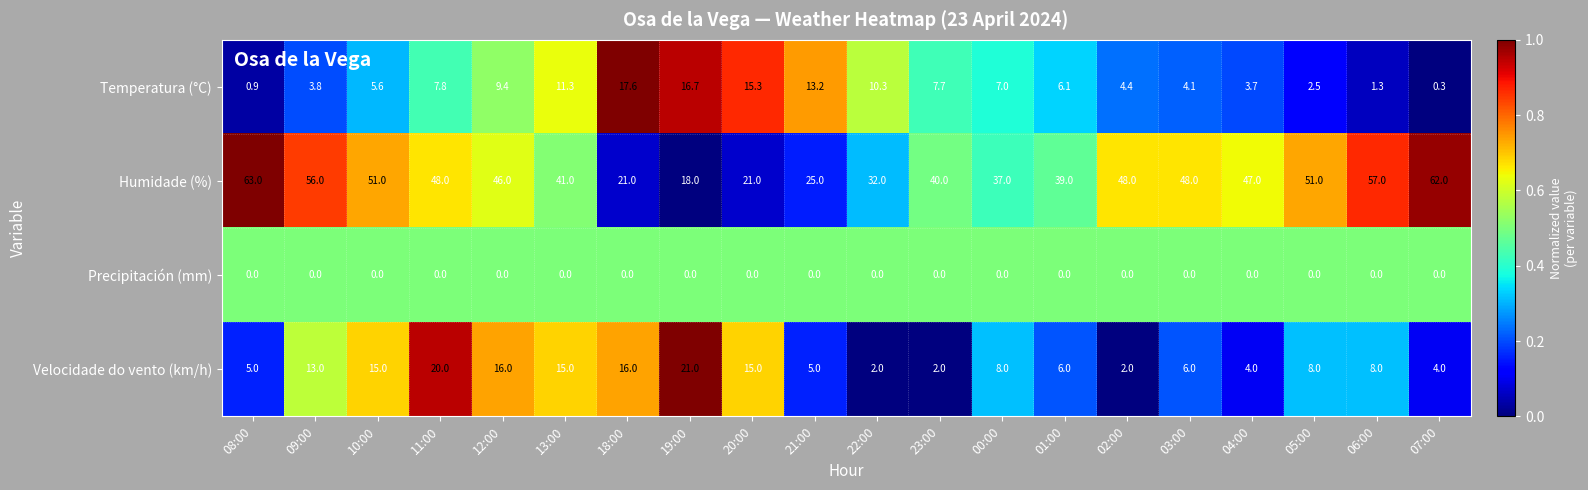

What is the sum of all Temperatura (°C) values?

149.0